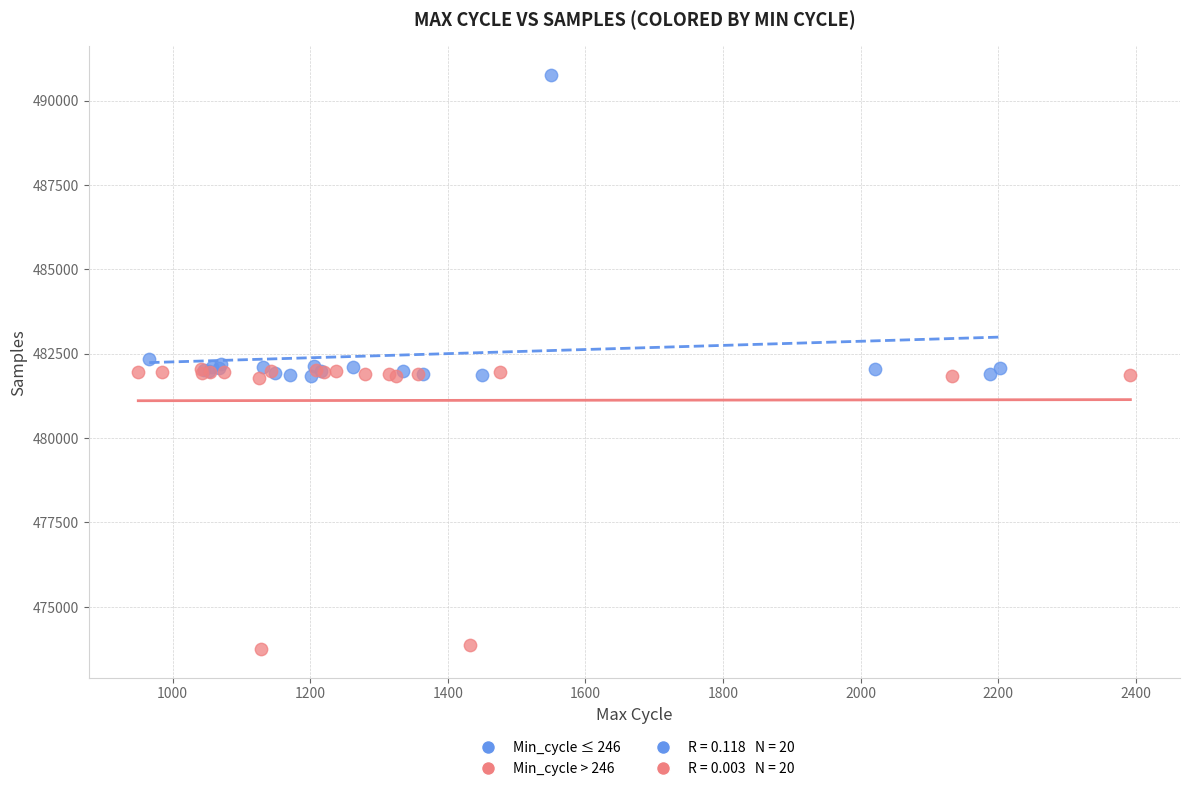

Which series reaches the maximum Y coordinate?

Min_cycle ≤ 246